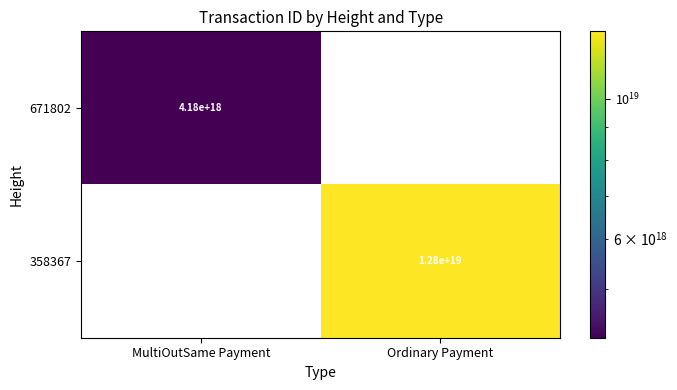

Count the number of data series in this chart.

2